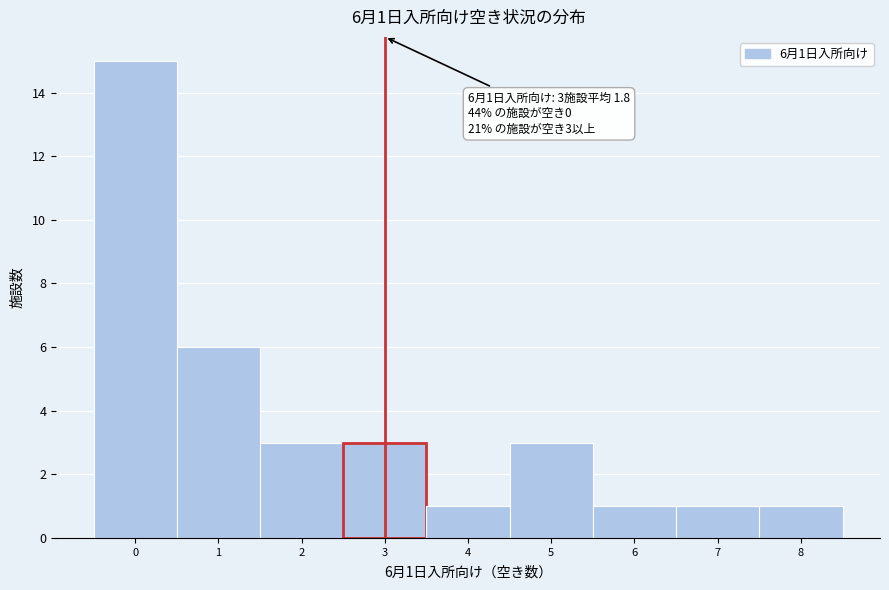

Over which range of the x-axis is the bar tallest?

-0.5 to 0.5